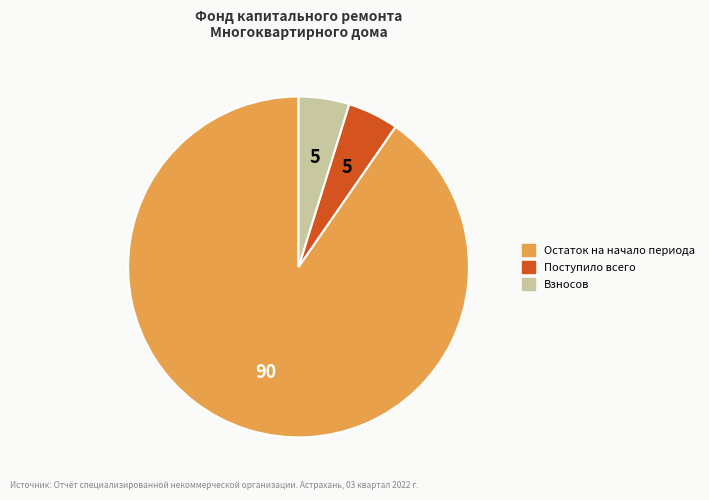

Does any single category account for the majority?

Yes